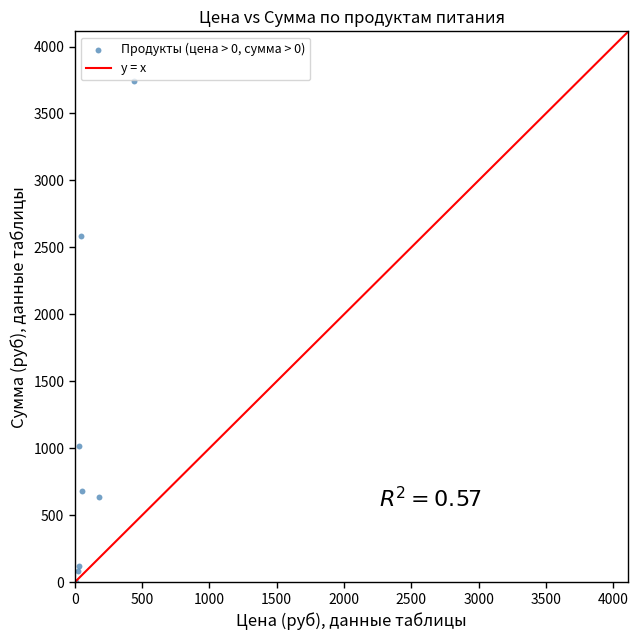

What Y value in the scatter plot is closest to 1871?

2586.2